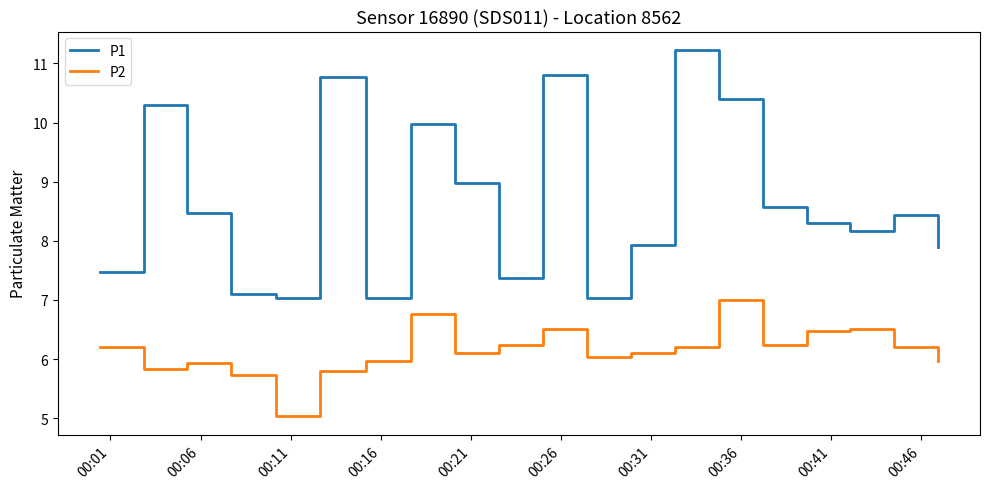

What is the smallest value displayed?

5.0